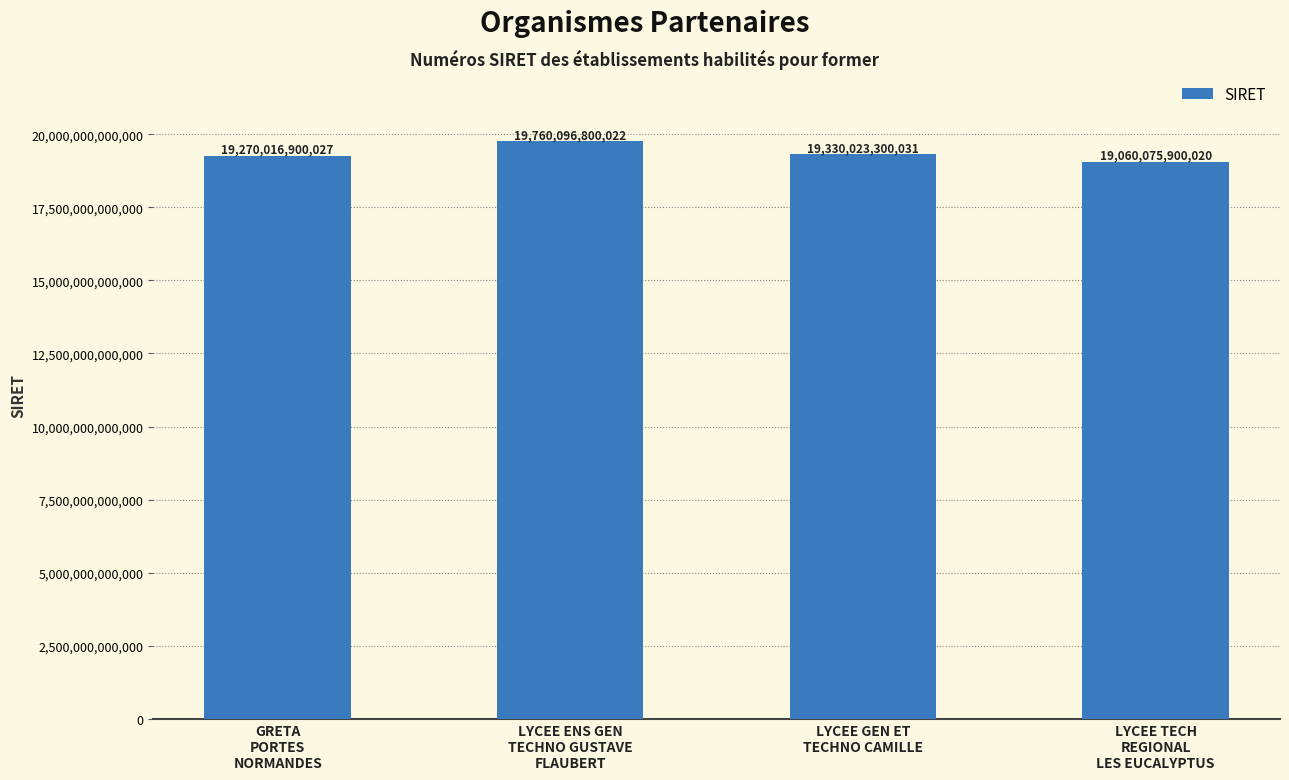

Are the bars horizontal?

No